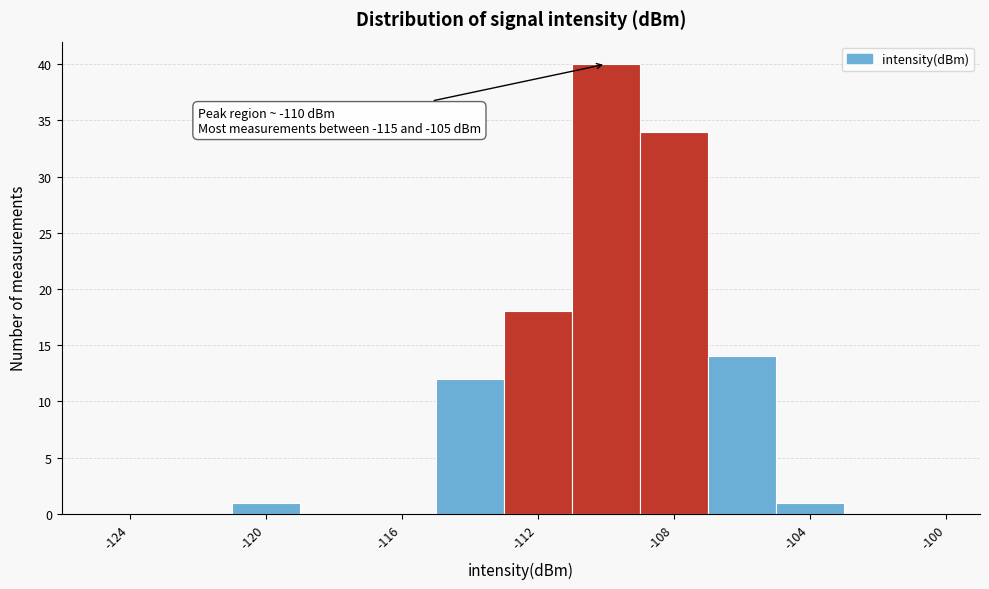

Over which range of the x-axis is the bar tallest?

-111 to -109